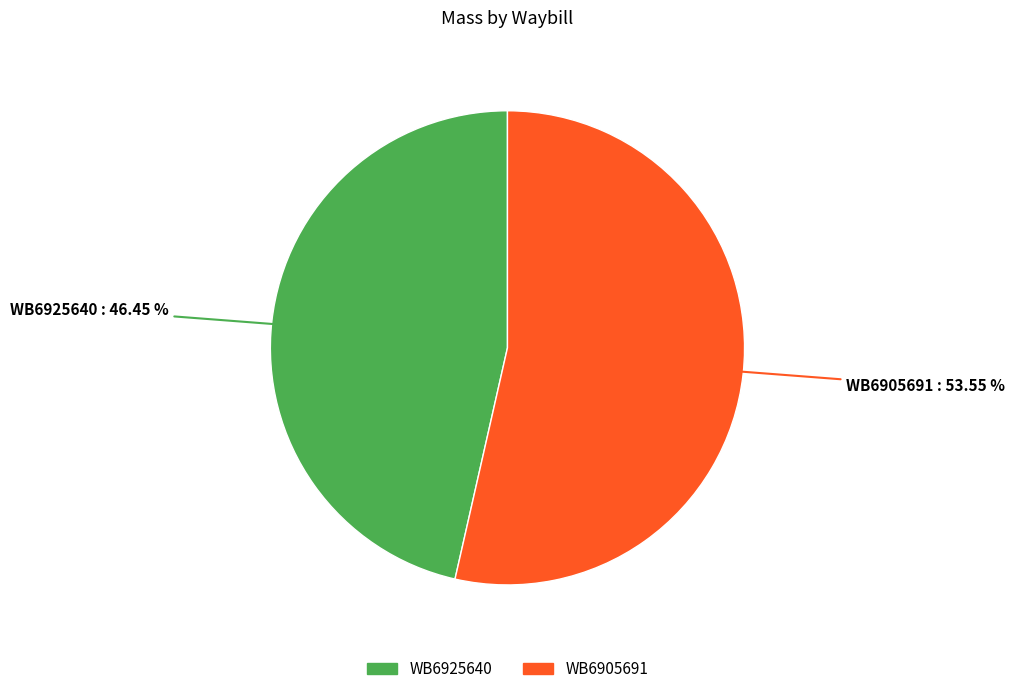

Between WB6925640 and WB6905691, which is larger?

WB6905691